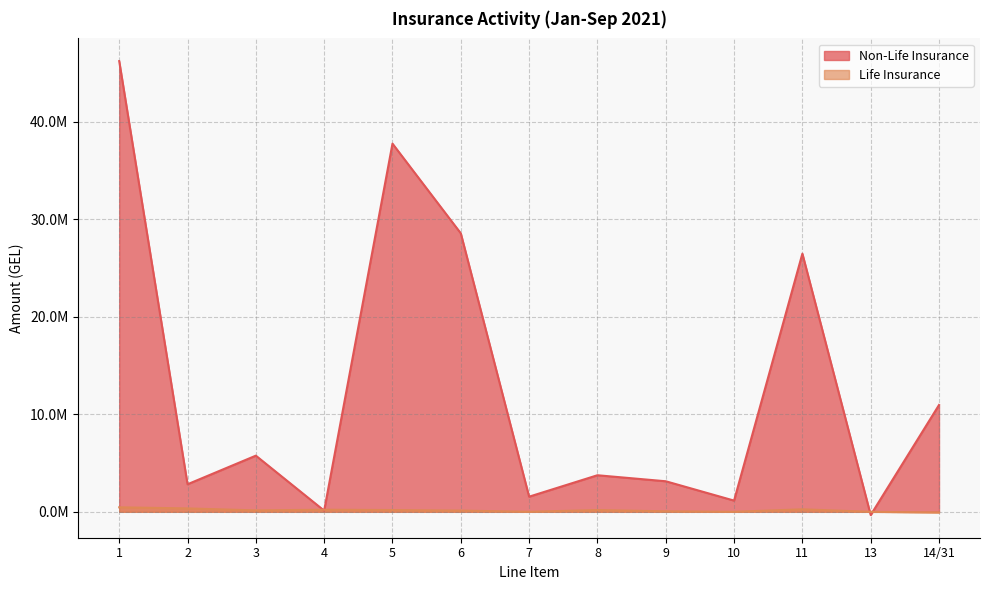

Where is Non-Life Insurance nearest to the value 22939964?

11